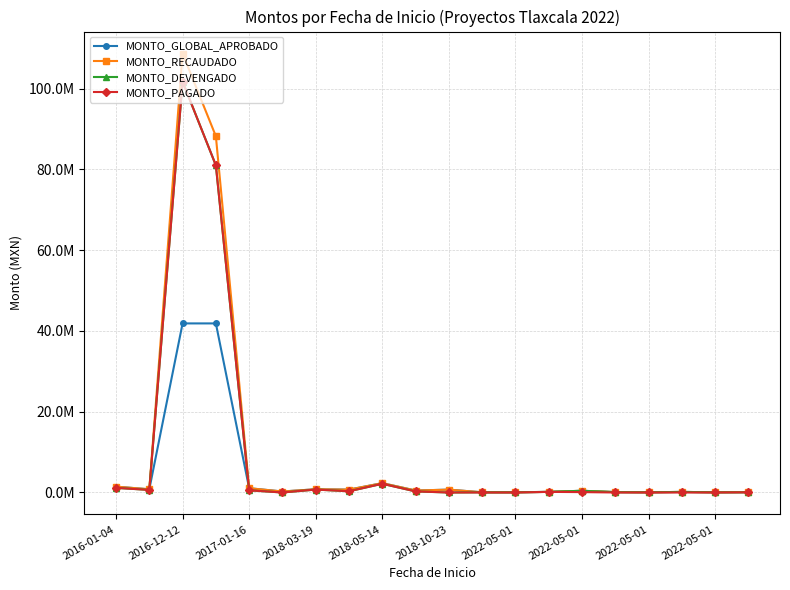

Does the chart have visible grid lines?

Yes